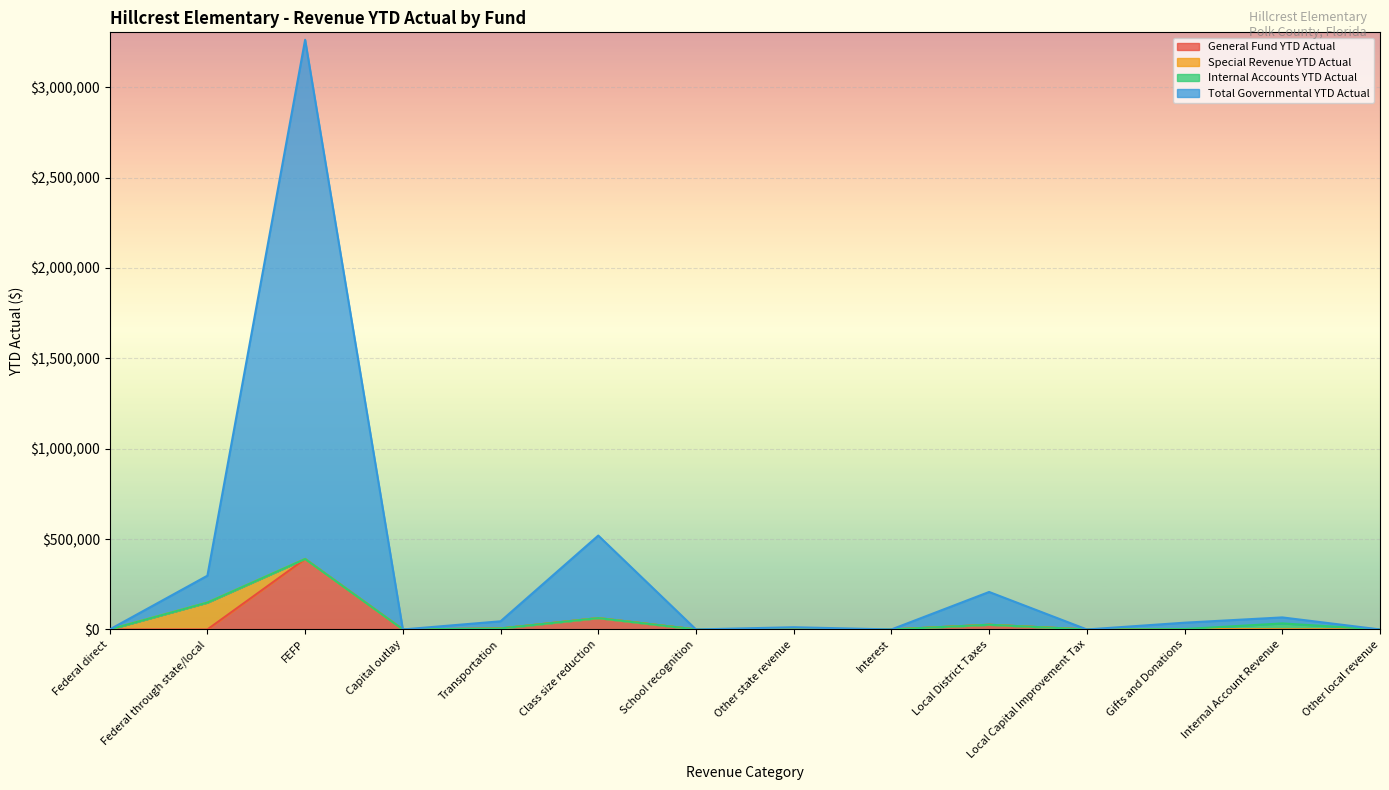

The value of General Fund YTD Actual at School recognition is 122642.2. True or false?

False